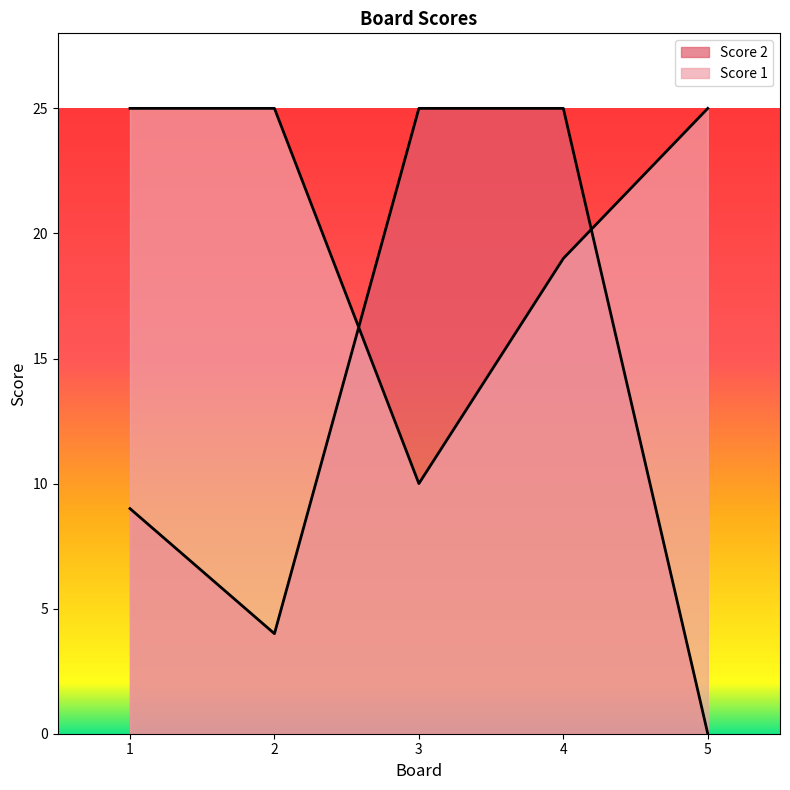

Which series has the widest spread of values?

Score 2